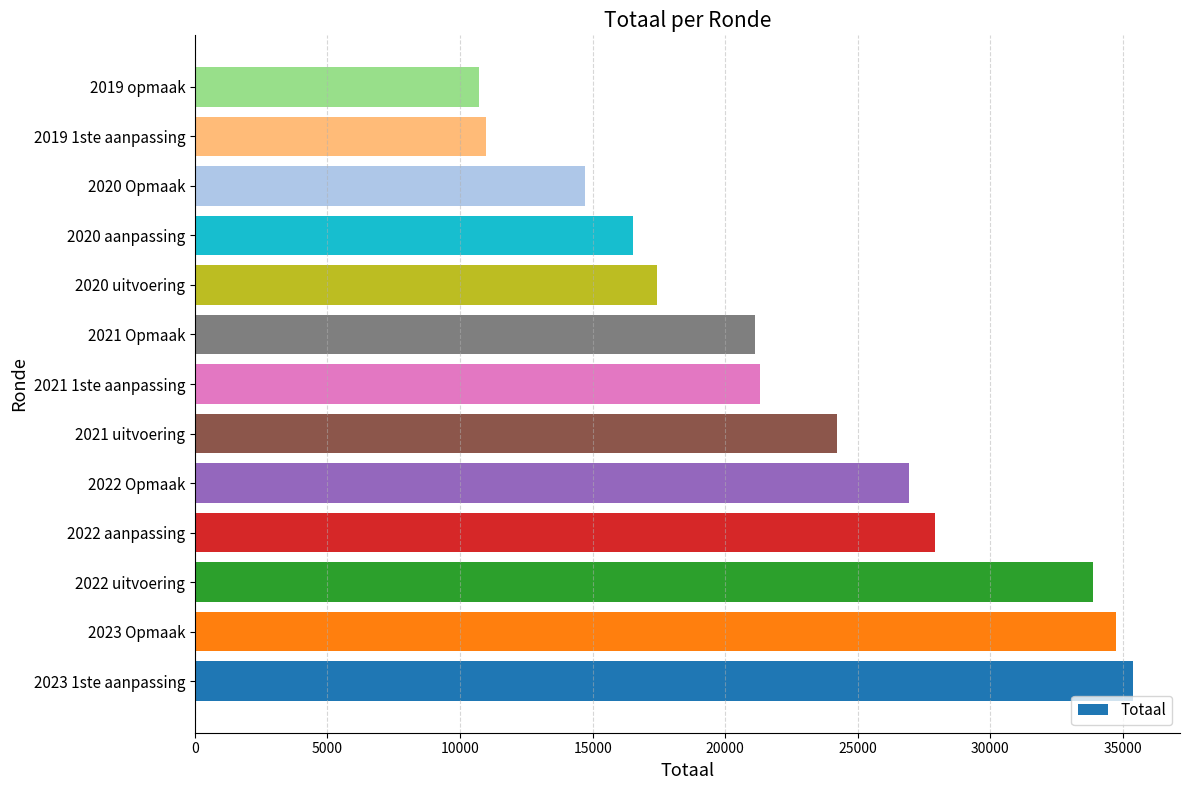

What is the maximum value shown in the chart?

35380